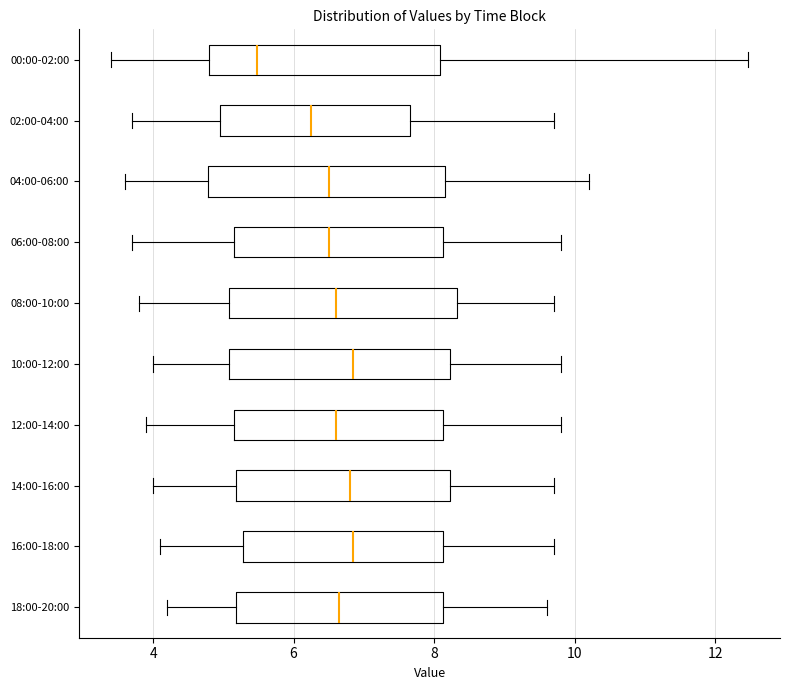

Reading bottom to top, read every box against the x-axis: the position of its median line, the range the box covers, and the ends of its whiskers. The values are not printed on the chart, so give them approximately, as read against the axis.

18:00-20:00: median 6.6, box 5.2 to 8.2, whiskers 4.2 to 9.6
16:00-18:00: median 6.8, box 5.2 to 8.2, whiskers 4.2 to 9.8
14:00-16:00: median 6.8, box 5.2 to 8.2, whiskers 4.0 to 9.8
12:00-14:00: median 6.6, box 5.2 to 8.2, whiskers 4.0 to 9.8
10:00-12:00: median 6.8, box 5.0 to 8.2, whiskers 4.0 to 9.8
08:00-10:00: median 6.6, box 5.0 to 8.4, whiskers 3.8 to 9.8
06:00-08:00: median 6.6, box 5.2 to 8.2, whiskers 3.8 to 9.8
04:00-06:00: median 6.6, box 4.8 to 8.2, whiskers 3.6 to 10.2
02:00-04:00: median 6.2, box 5.0 to 7.6, whiskers 3.8 to 9.8
00:00-02:00: median 5.4, box 4.8 to 8.0, whiskers 3.4 to 12.4